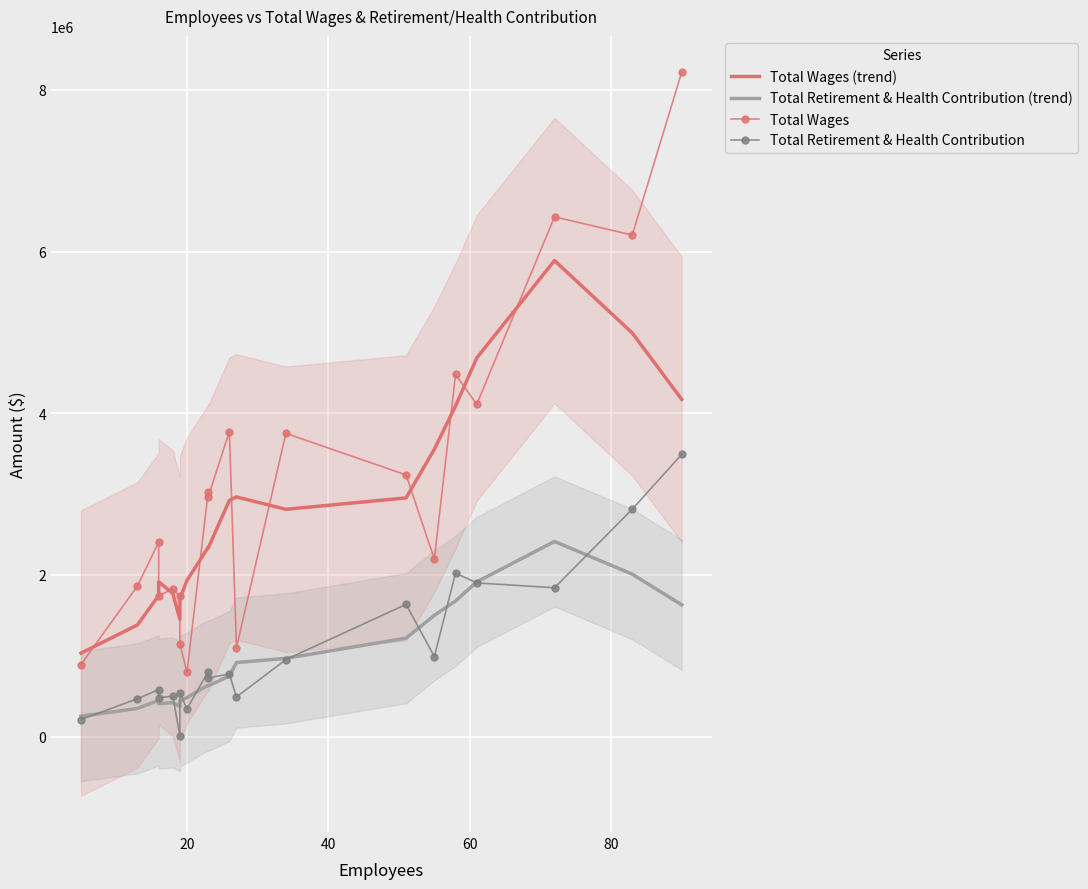

What are all the series names shown in the legend?

Total Wages (trend), Total Retirement & Health Contribution (trend), Total Wages, Total Retirement & Health Contribution